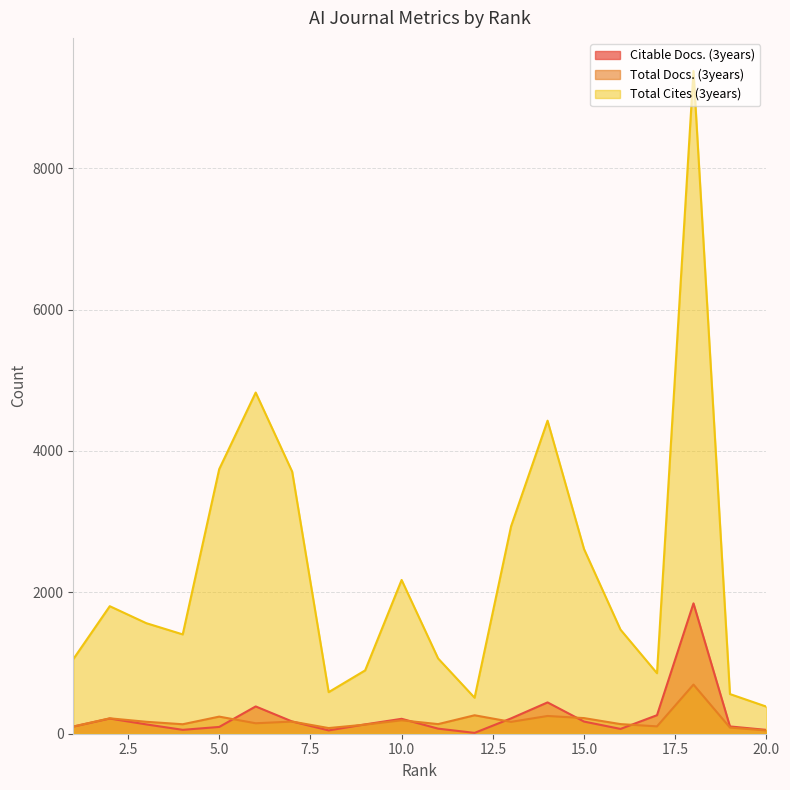

What is the spread (max minus min) of values at 9?

767